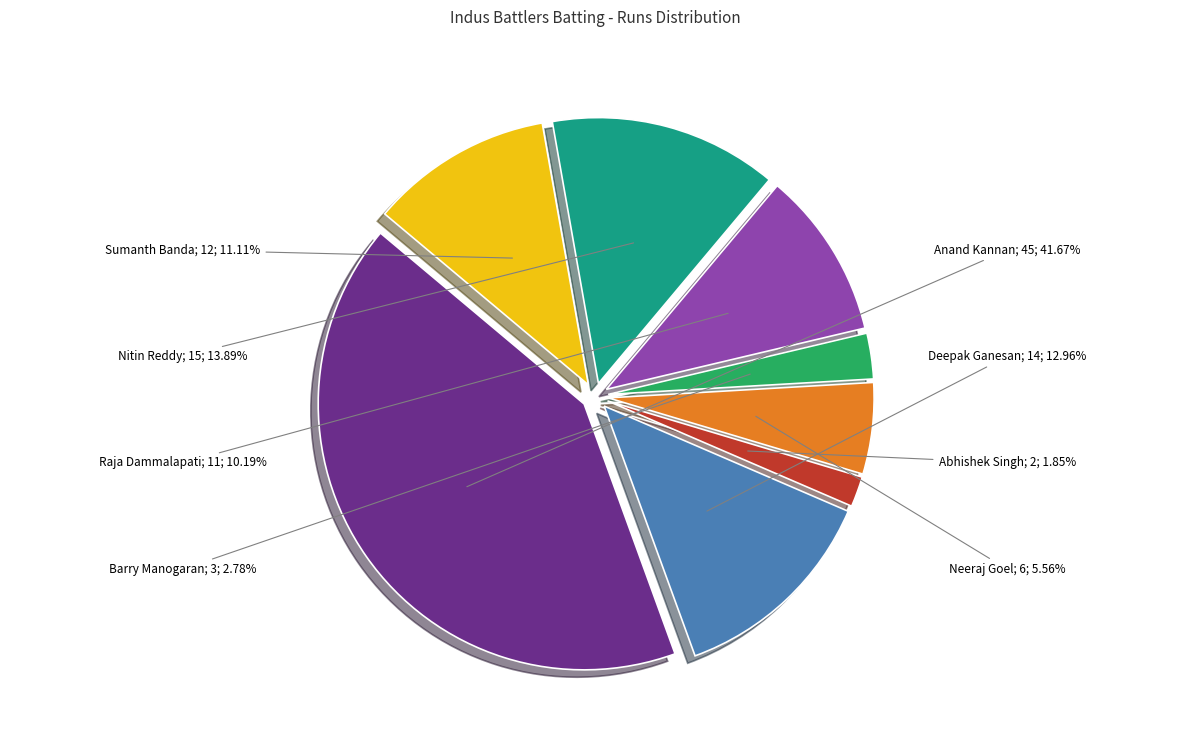

Which slice is the largest?

Anand Kannan